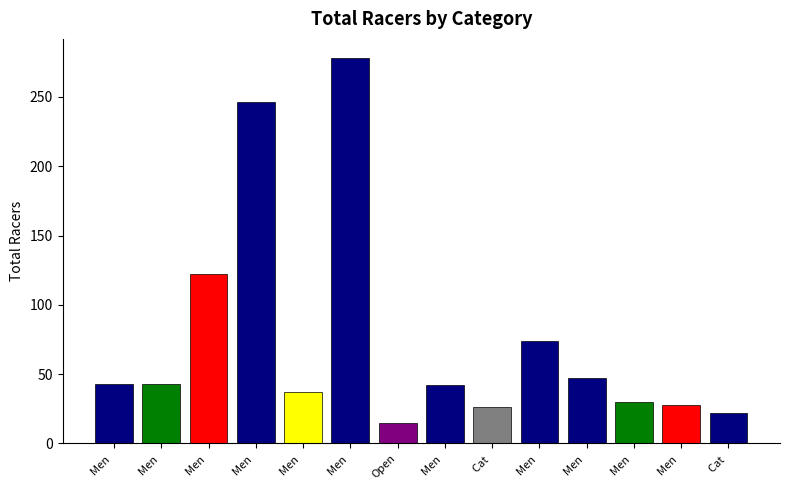

Count the number of categories in the chart.

14